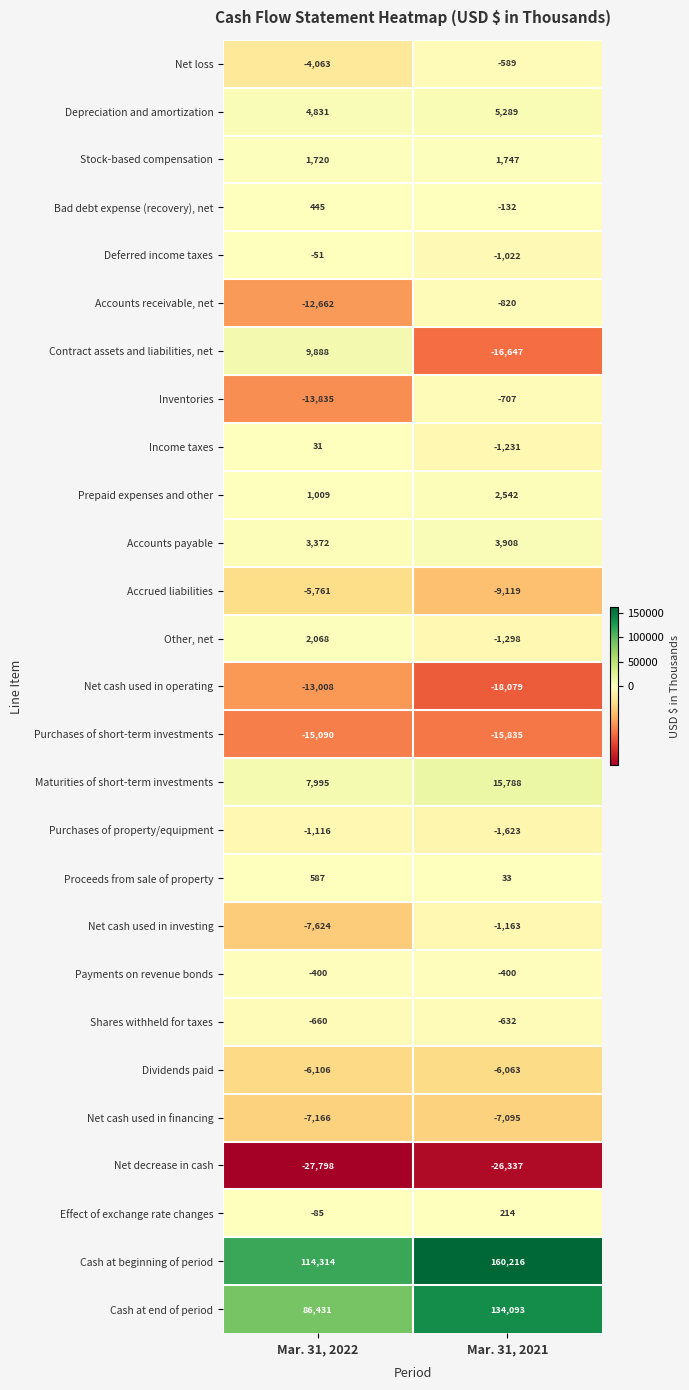

Which category has the highest value across all series?

Mar. 31, 2021